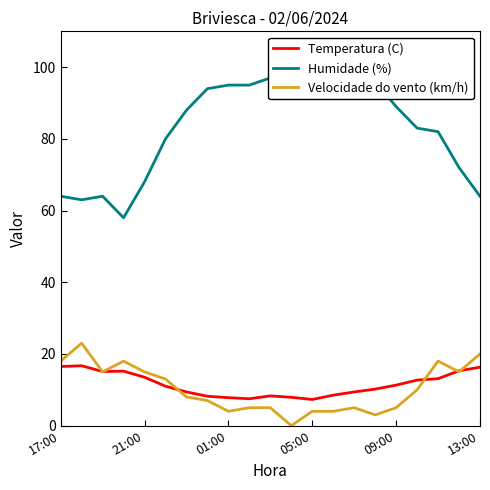

At how many categories does at least one series exceed 79?

14